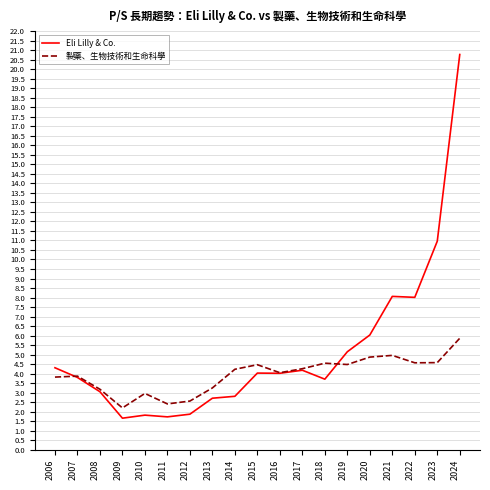

Read the Eli Lilly & Co. value at 2007.

3.8